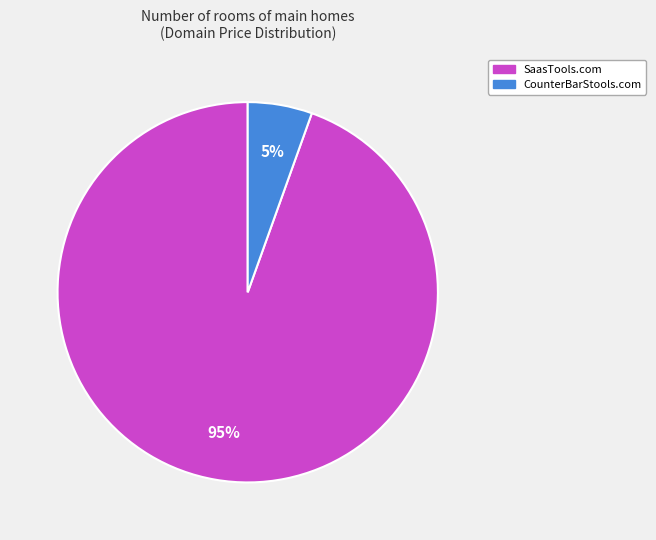

Does CounterBarStools.com represent more than half of the total?

No